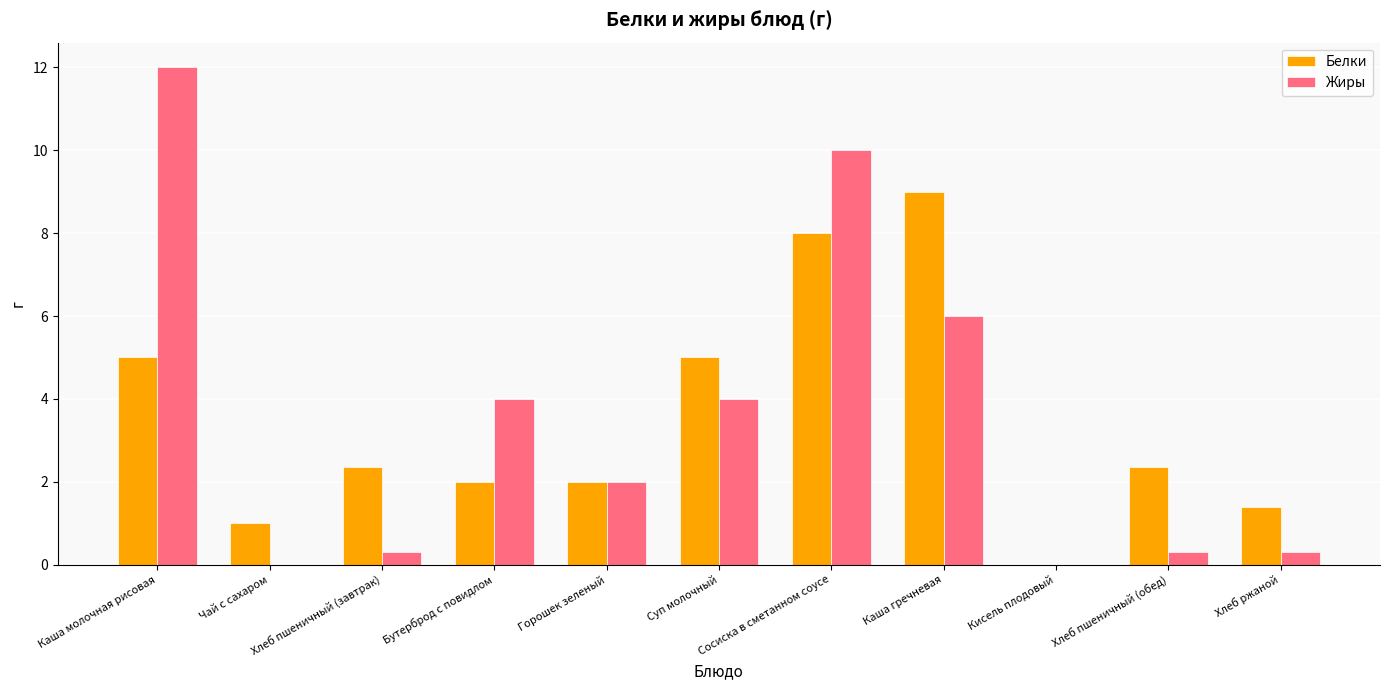

What is the sum of all Жиры values?

38.9